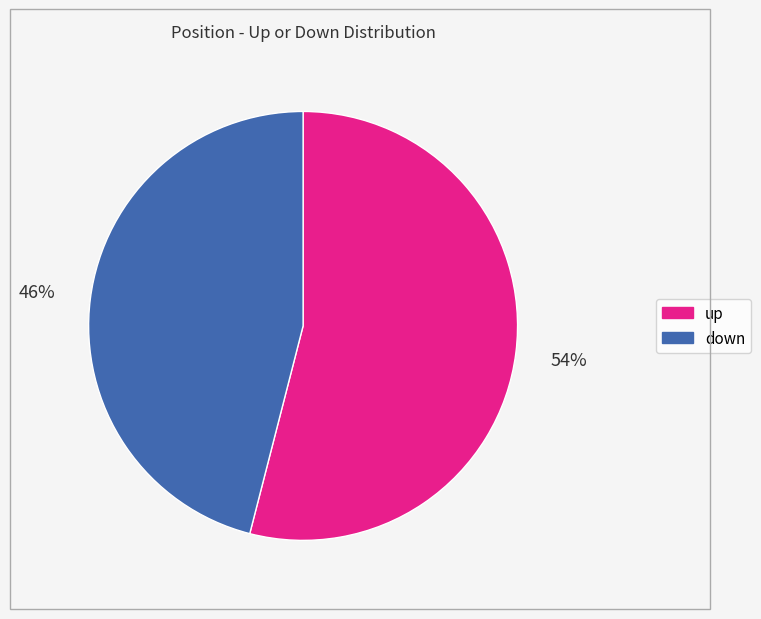

Which has a higher value, down or up?

up